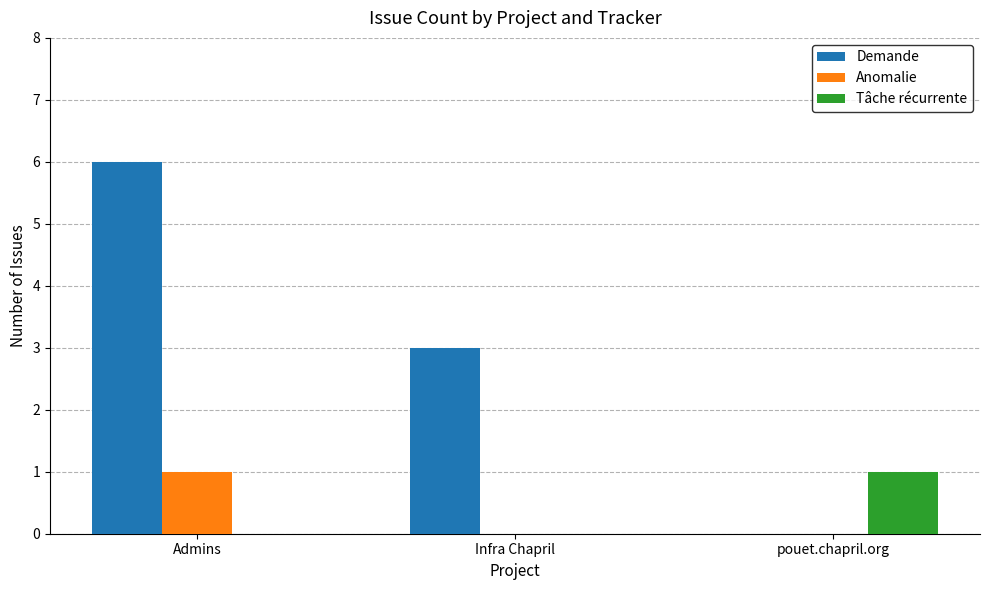

Which series has the largest total across all categories?

Demande